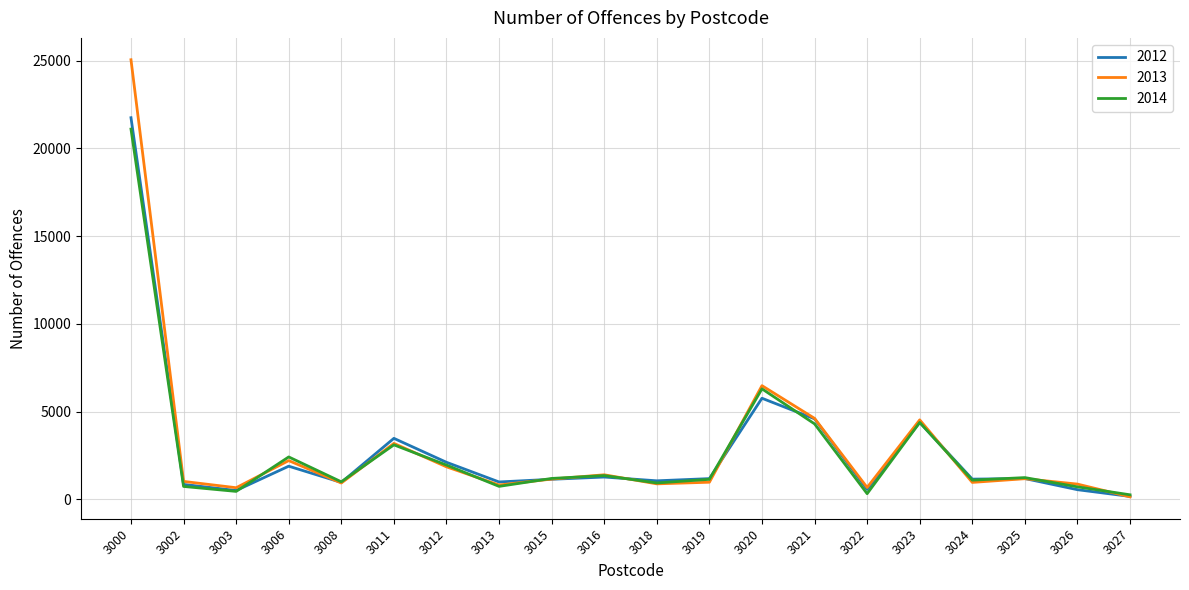

At which label does 2013 first exceed 1160?

3000